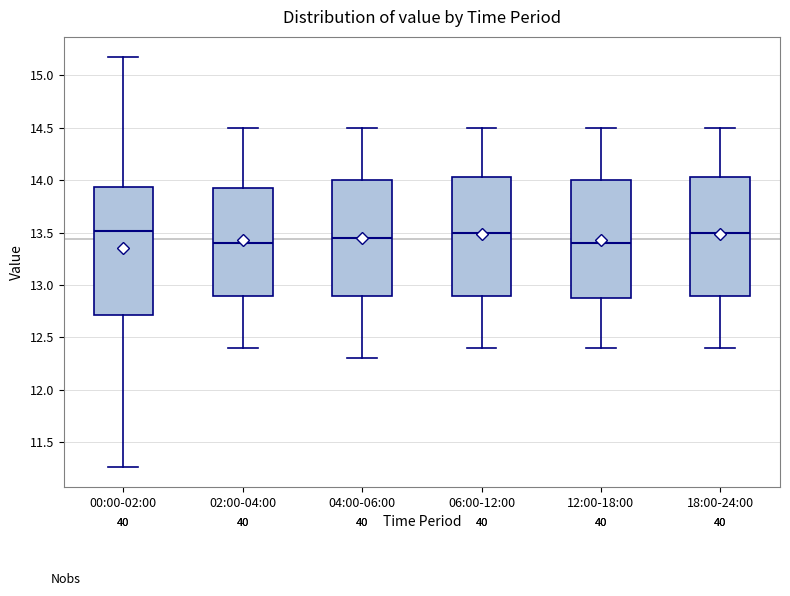

Comparing the boxes themselves (not the whiskers), which one is the tallest?

00:00-02:00